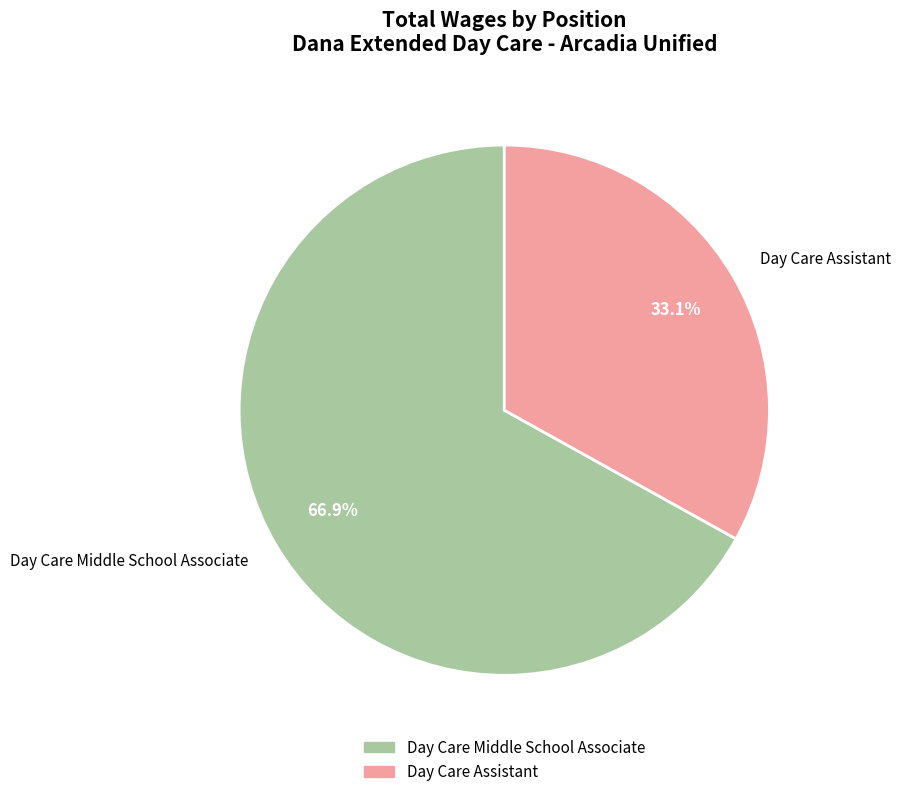

What percentage do Day Care Assistant and Day Care Middle School Associate together represent?

100.0%